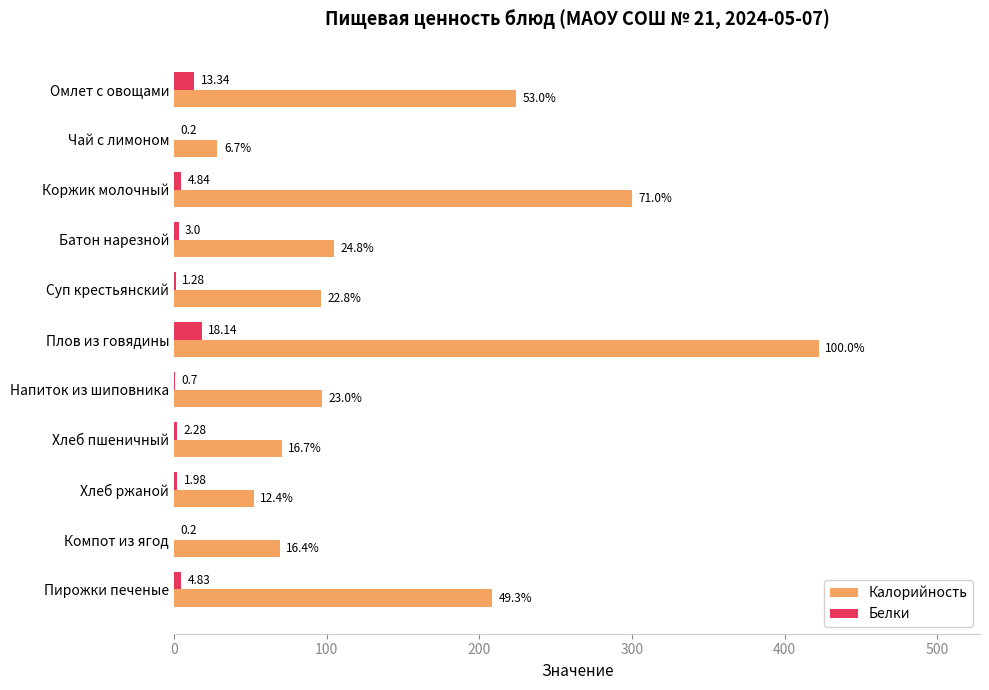

At which label is Белки closest to 9?

Коржик молочный